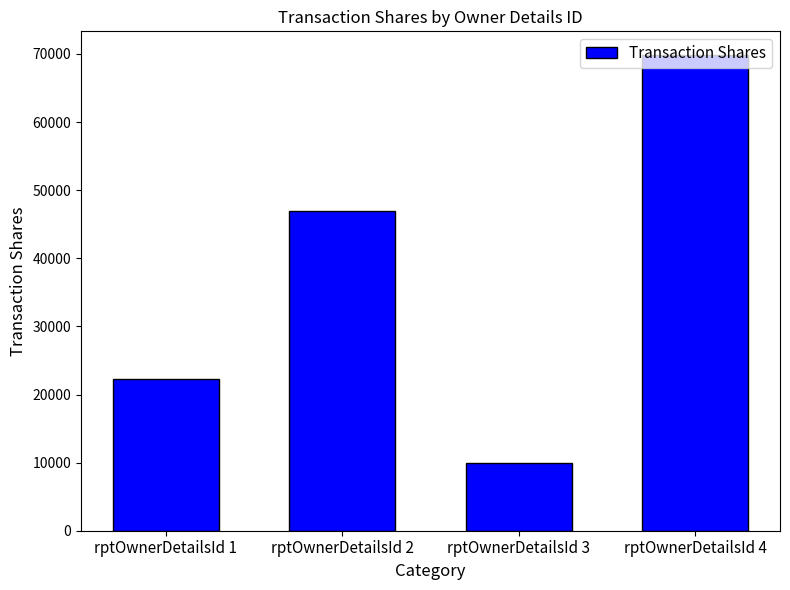

Is it true that the value at rptOwnerDetailsId 3 is 9977?

True